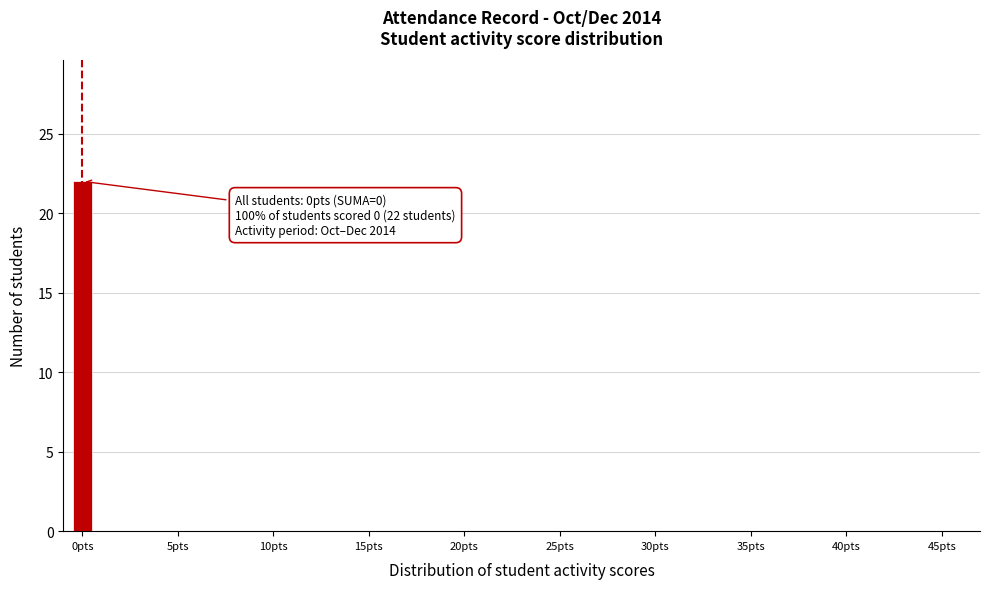

Around what value on the x-axis is the tallest bar? Give the approximate position of its centre, as read against the axis.

0.0